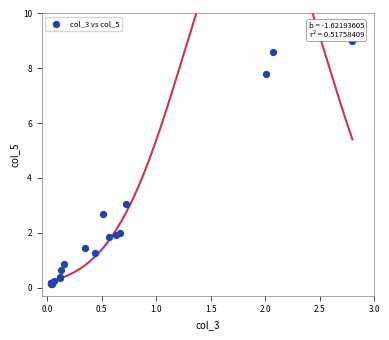

What Y value in the scatter plot is closest to 4?

3.0